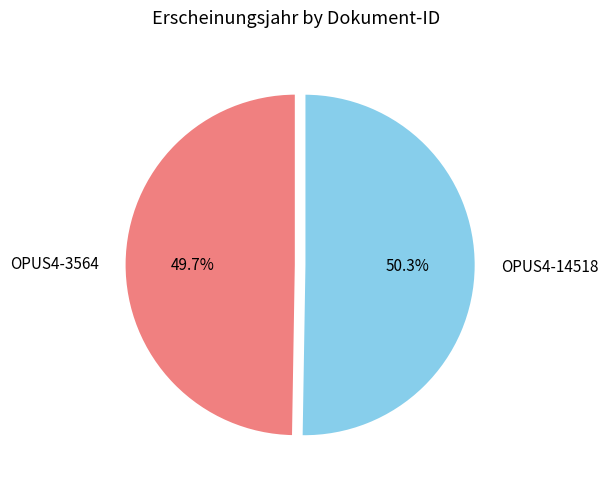

Which category accounts for the majority?

OPUS4-14518